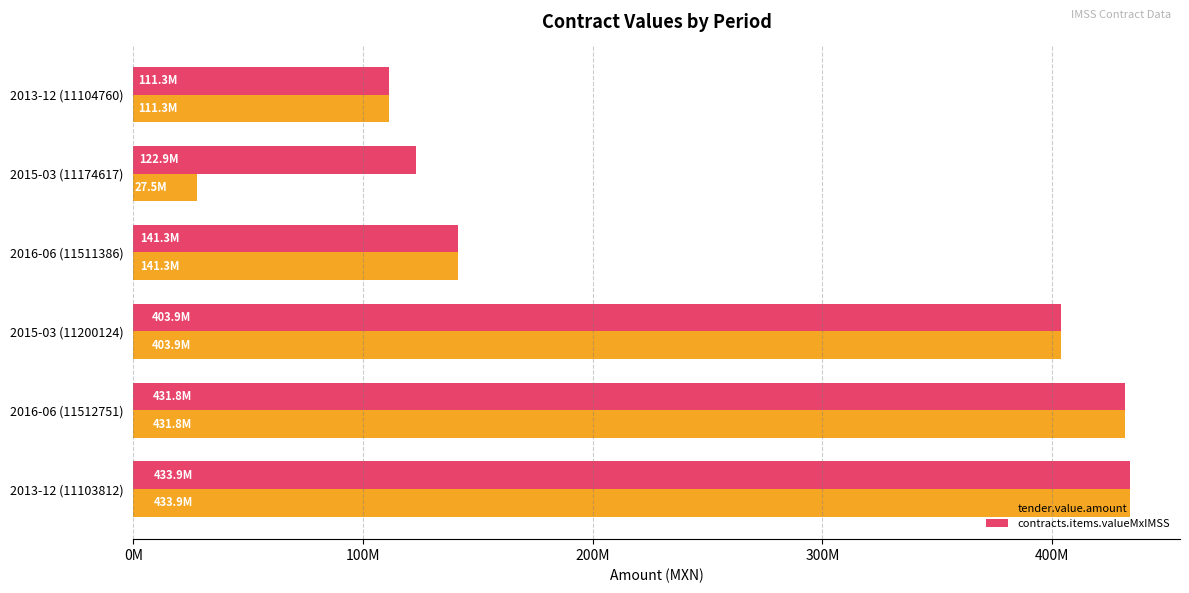

What are all the series names shown in the legend?

tender.value.amount, contracts.items.valueMxIMSS